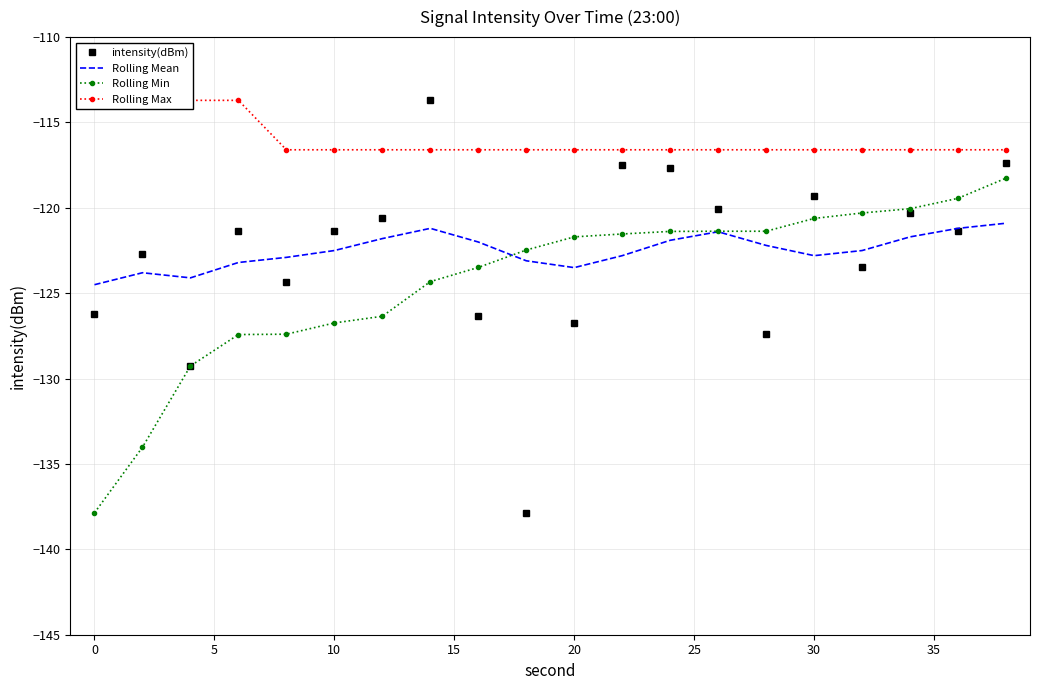

Reading left to right, list all the values displayed in this chart.

intensity(dBm): -126.2	-122.7	-129.3	-121.4	-124.3	-121.4	-120.6	-113.7	-126.4	-137.9	-126.7	-117.5	-117.7	-120.0	-127.4	-119.3	-123.5	-120.3	-121.4	-117.3
Rolling Mean: -124.5	-123.8	-124.1	-123.2	-122.9	-122.5	-121.8	-121.2	-122.0	-123.1	-123.5	-122.8	-121.9	-121.4	-122.2	-122.8	-122.5	-121.7	-121.2	-120.9
Rolling Min: -137.9	-134.0	-129.3	-127.4	-127.4	-126.7	-126.3	-124.3	-123.5	-122.5	-121.7	-121.5	-121.4	-121.4	-121.4	-120.6	-120.3	-120.0	-119.4	-118.3
Rolling Max: -113.7	-113.7	-113.7	-113.7	-116.6	-116.6	-116.6	-116.6	-116.6	-116.6	-116.6	-116.6	-116.6	-116.6	-116.6	-116.6	-116.6	-116.6	-116.6	-116.6